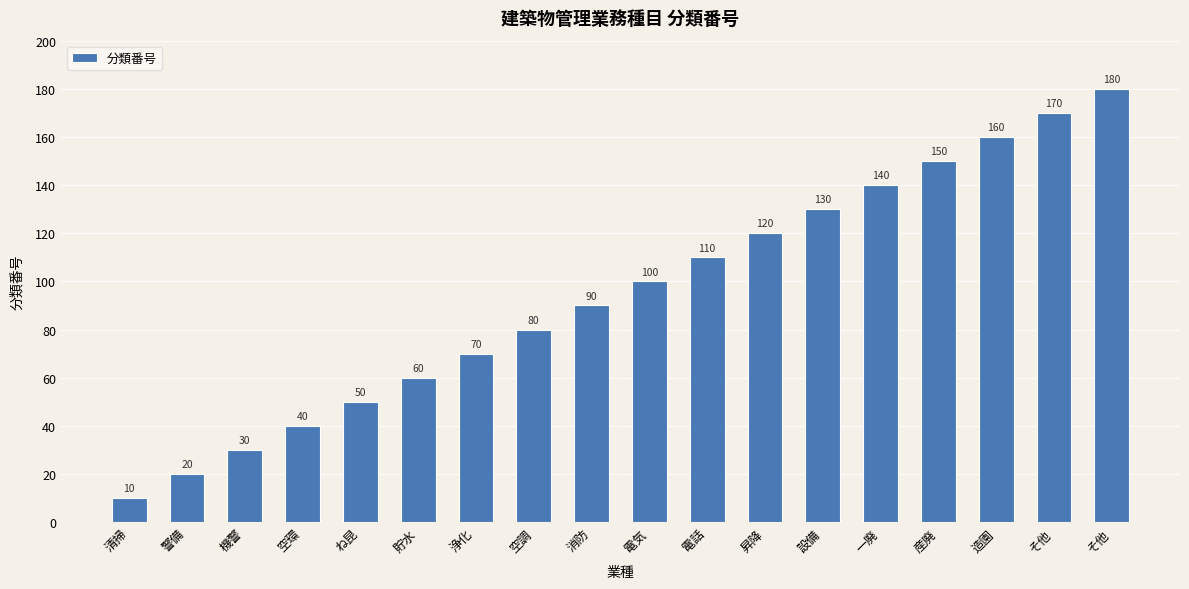

How many data points are less than 100?

9